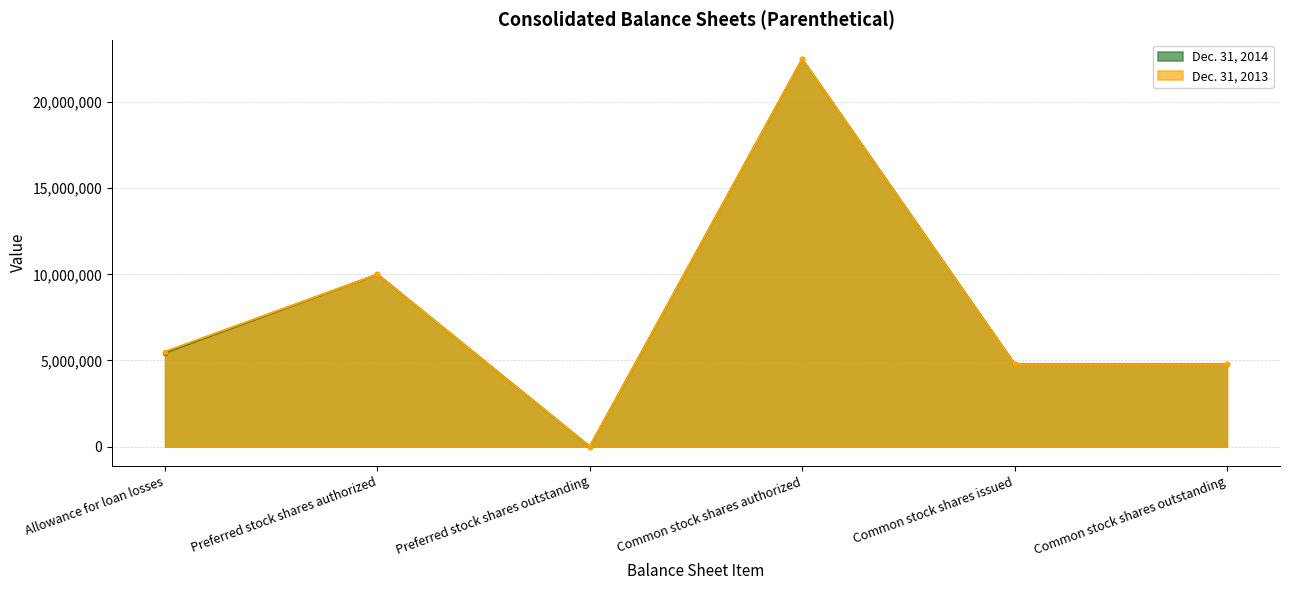

What are all the series names shown in the legend?

Dec. 31, 2014, Dec. 31, 2013